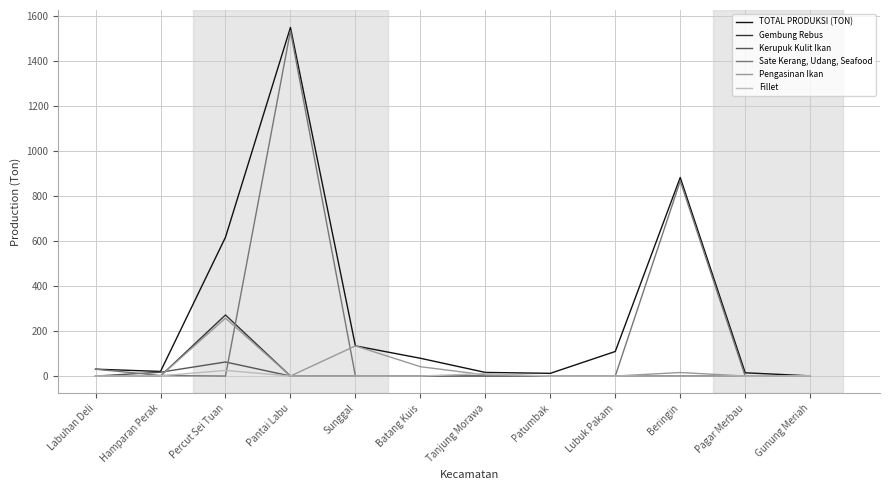

At which category is the sum across all series the highest?

Pantai Labu